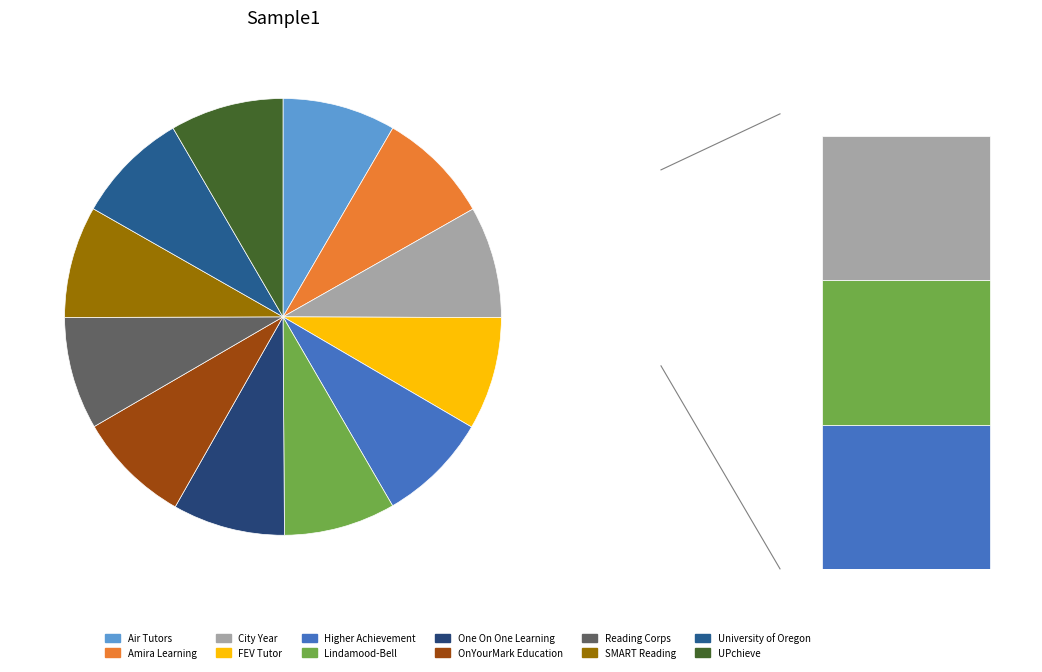

Is it true that University of Oregon is 15% of the pie?

False